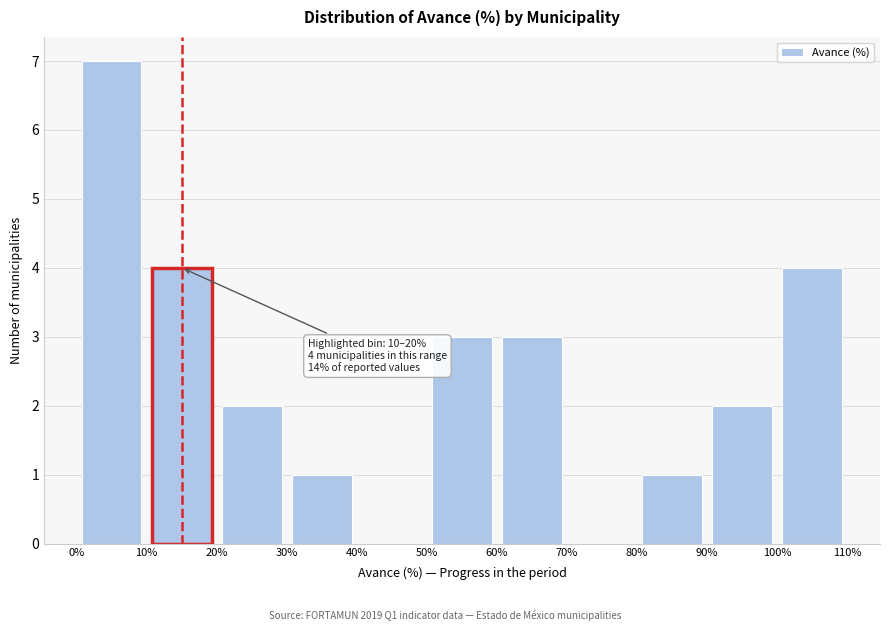

Over which range of the x-axis is the bar tallest?

0% to 10%